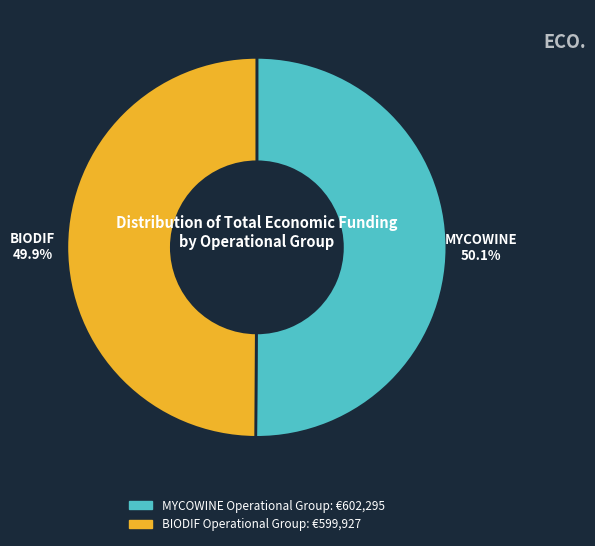

What percentage is the BIODIF Operational Group slice, to the nearest percent?

50%